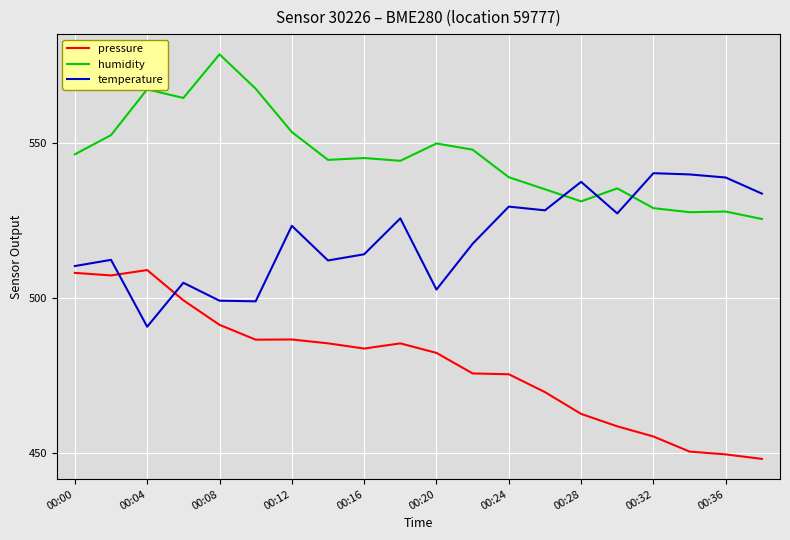

What is the smallest value displayed?

448.1